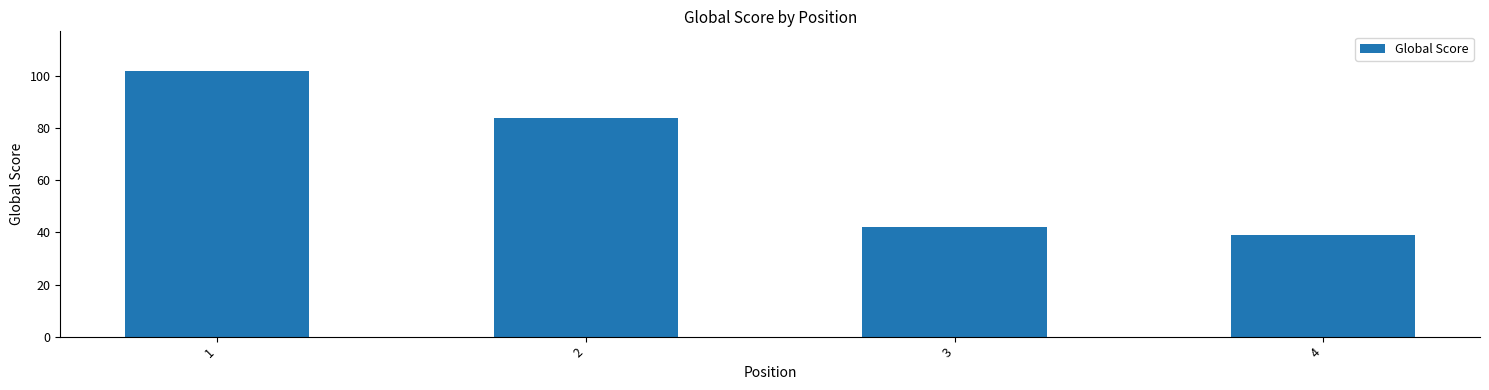

How many data points are less than 84?

2